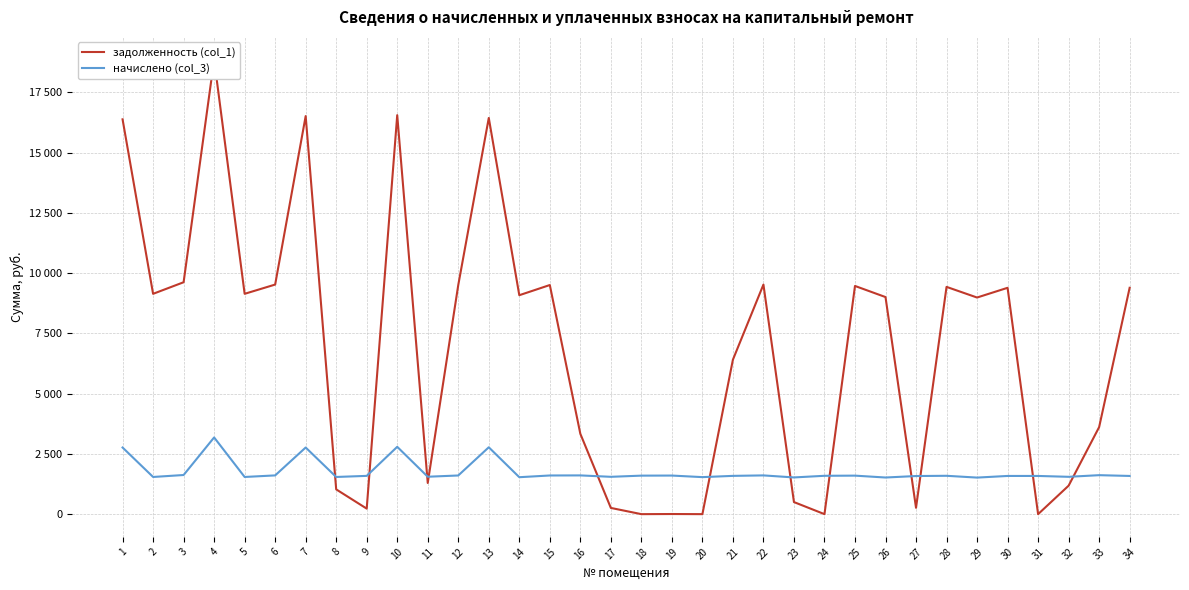

How many interior local peaks does the начислено (col_3) series have?

10